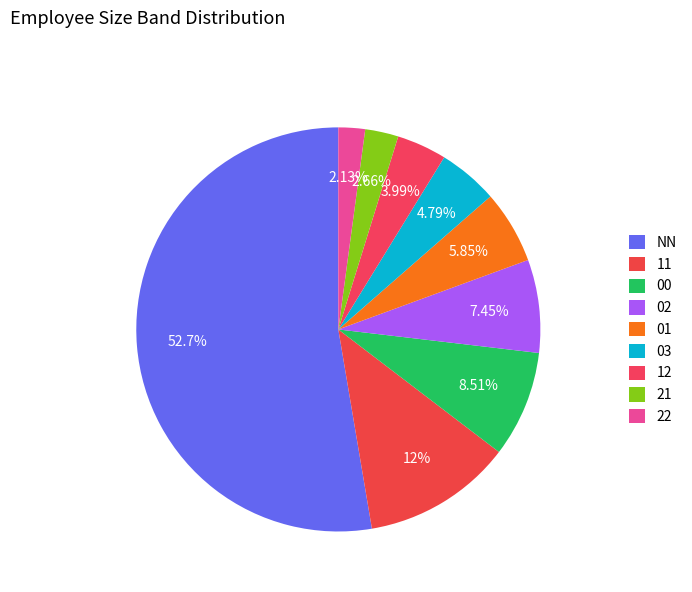

How many slices are in this pie chart?

9